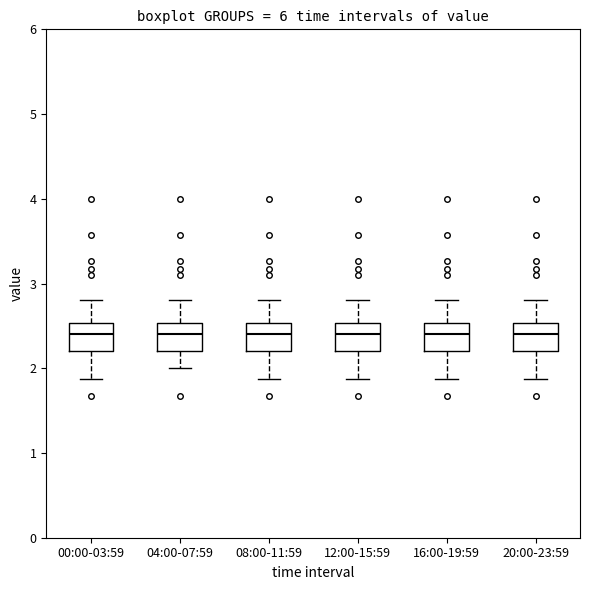

Reading left to right, transcribe this box plot: for each box, give where its median line is, the range the box spans, and where its two whiskers end, as read against the y-axis. The values are not printed on the chart, so give them approximately, as read against the axis.

00:00-03:59: median 2.4, box 2.2 to 2.5, whiskers 1.9 to 2.8
04:00-07:59: median 2.4, box 2.2 to 2.5, whiskers 2.0 to 2.8
08:00-11:59: median 2.4, box 2.2 to 2.5, whiskers 1.9 to 2.8
12:00-15:59: median 2.4, box 2.2 to 2.5, whiskers 1.9 to 2.8
16:00-19:59: median 2.4, box 2.2 to 2.5, whiskers 1.9 to 2.8
20:00-23:59: median 2.4, box 2.2 to 2.5, whiskers 1.9 to 2.8